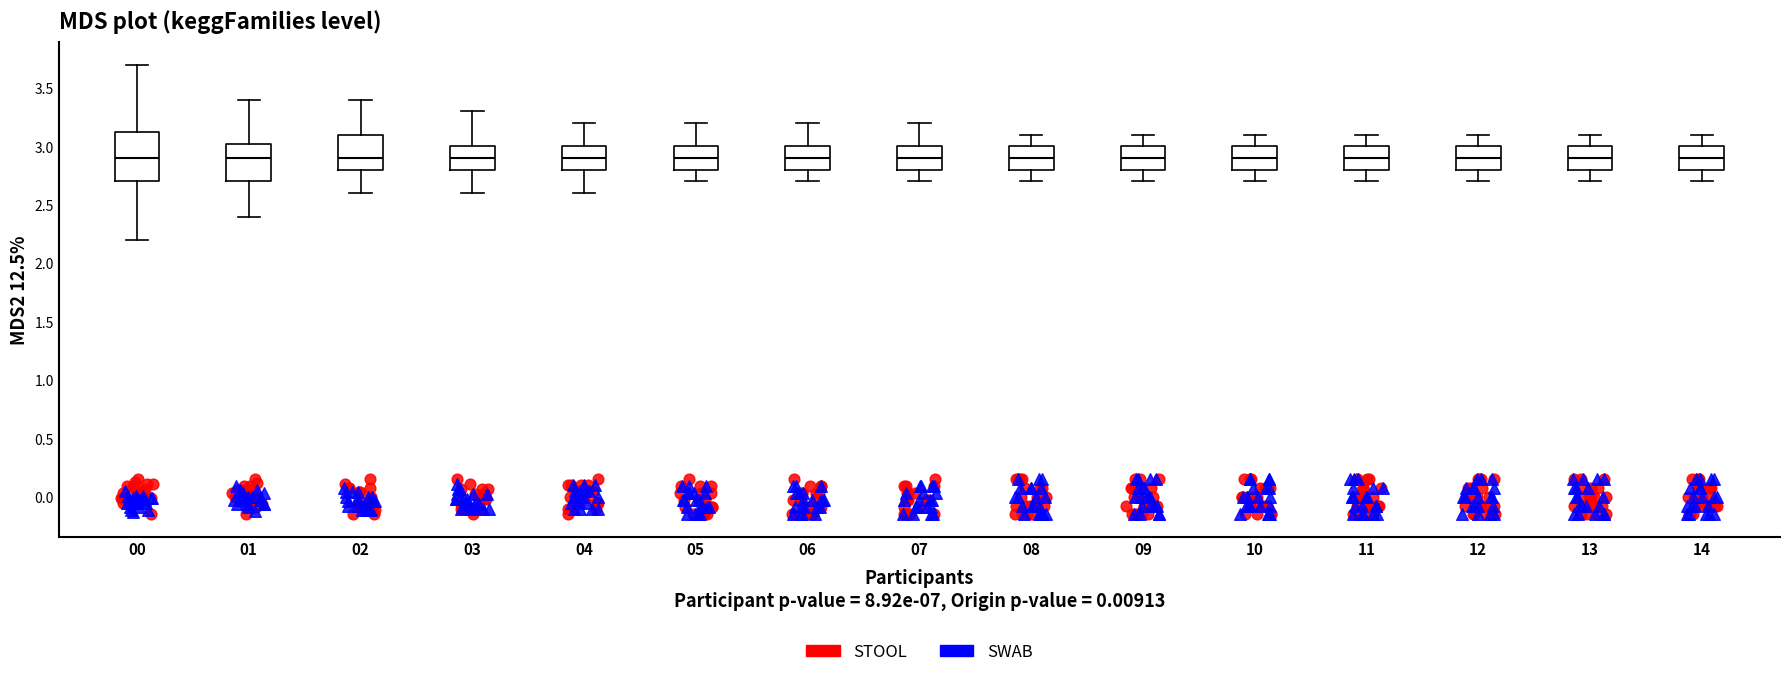

Comparing the boxes themselves (not the whiskers), which one is the tallest?

00